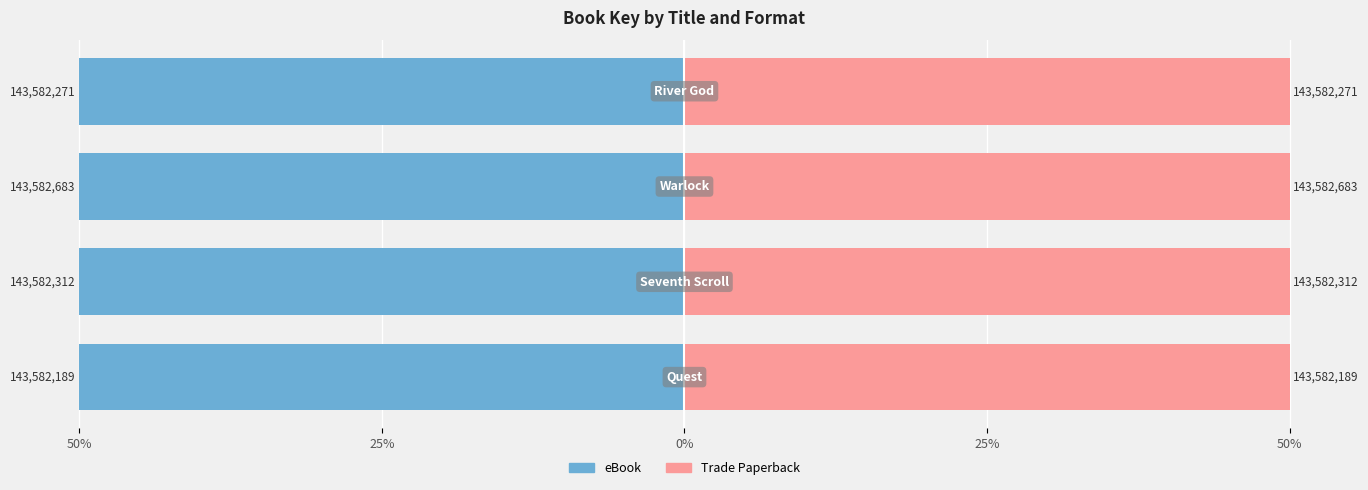

What is the value of the eBook bar at the 3rd from the left?

-50.0